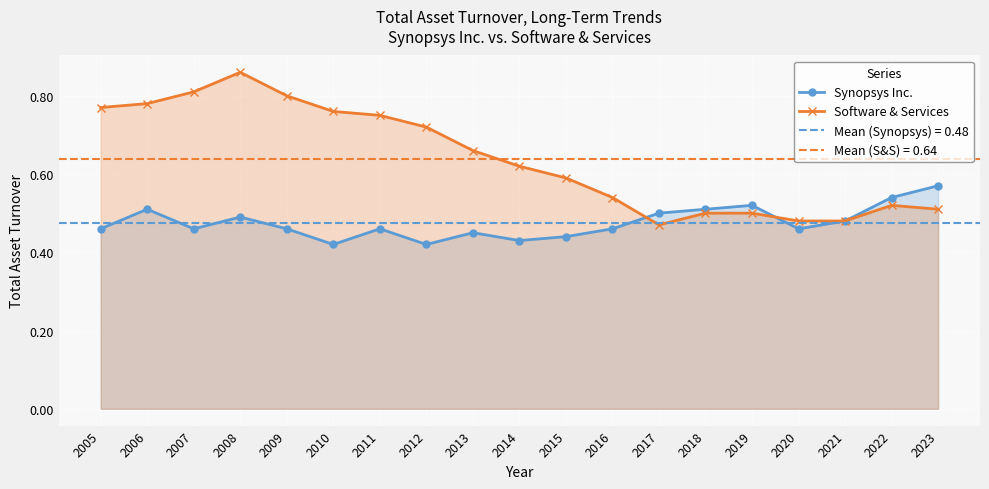

Which series has the largest total across all categories?

Software & Services